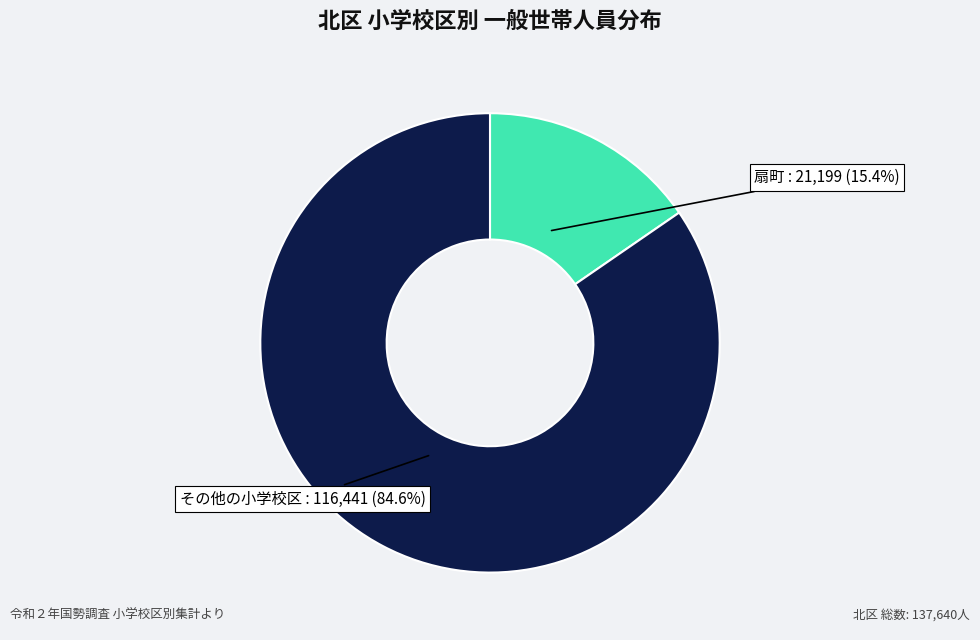

Is there a majority slice in this chart?

Yes